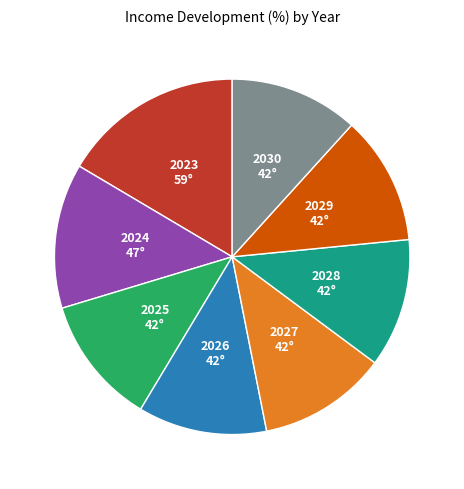

Is there a majority slice in this chart?

No